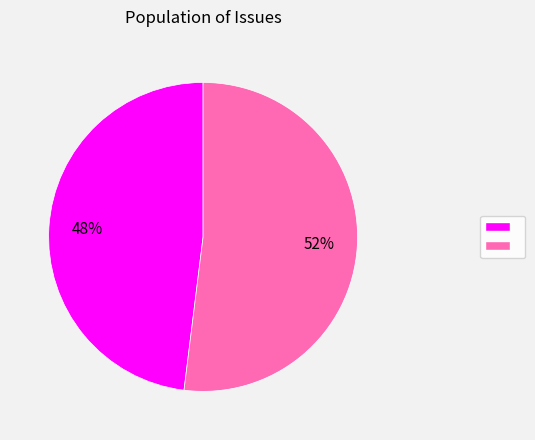

Is there a majority slice in this chart?

Yes